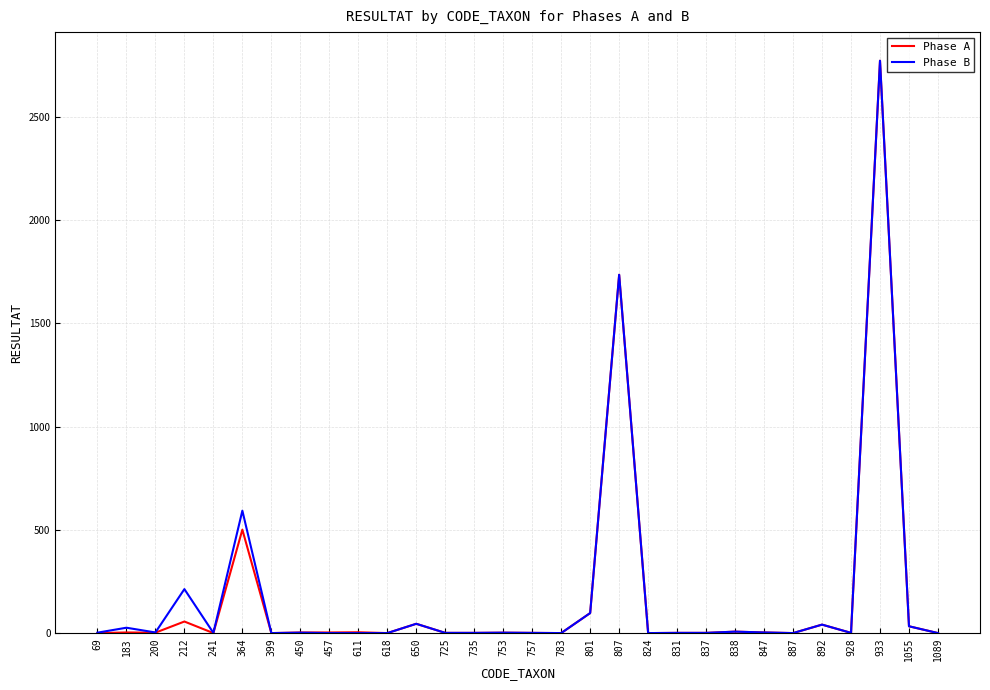

What is the maximum value for Phase B?

2773